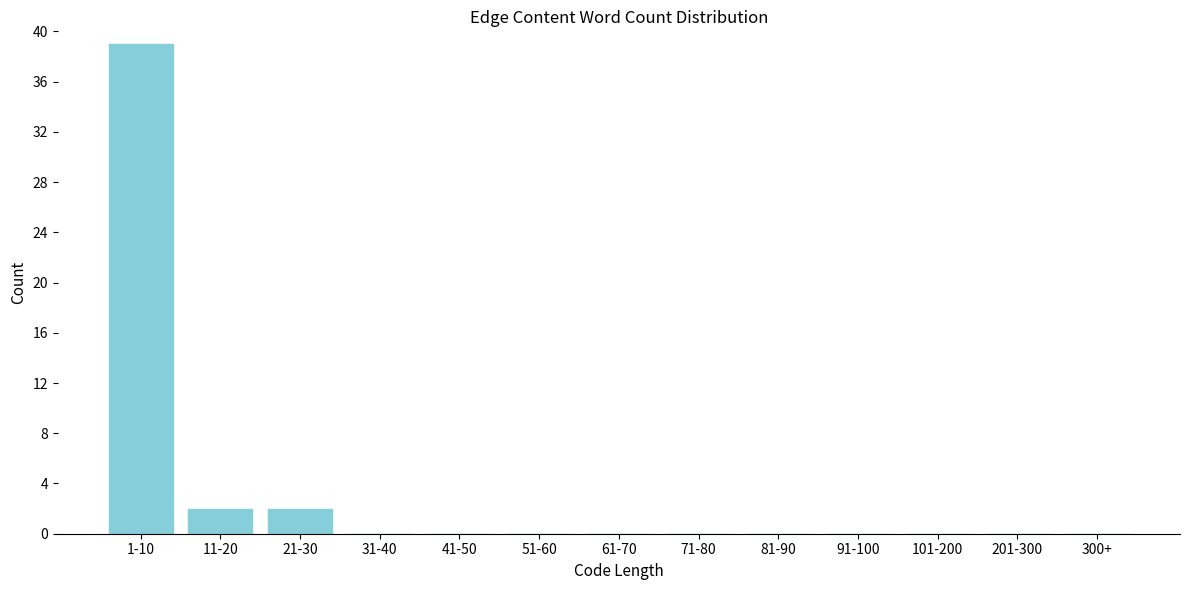

Reading left to right, what are all the values shown in this chart?

1-10=39	11-20=2	21-30=2	31-40=0	41-50=0	51-60=0	61-70=0	71-80=0	81-90=0	91-100=0	101-200=0	201-300=0	300+=0